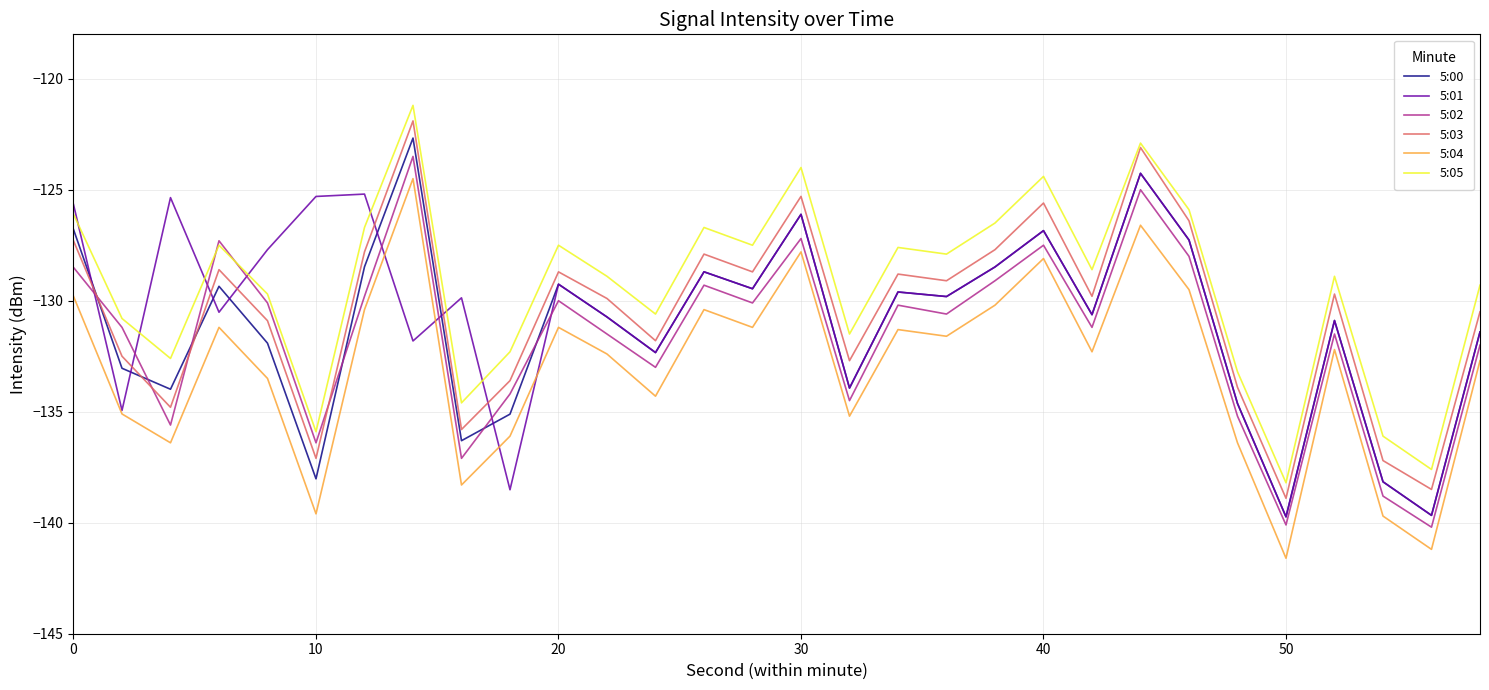

What is the lowest value of the 5:01 series?

-139.7